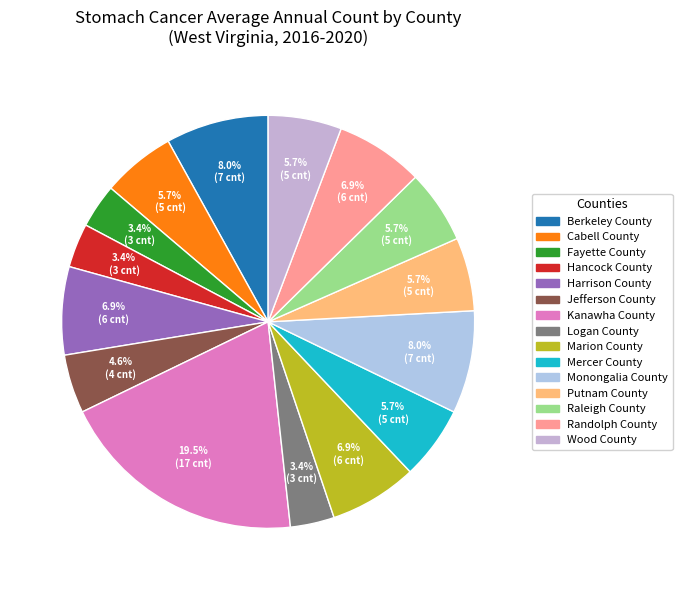

To the nearest percent, what percentage of the pie is Jefferson County?

5%